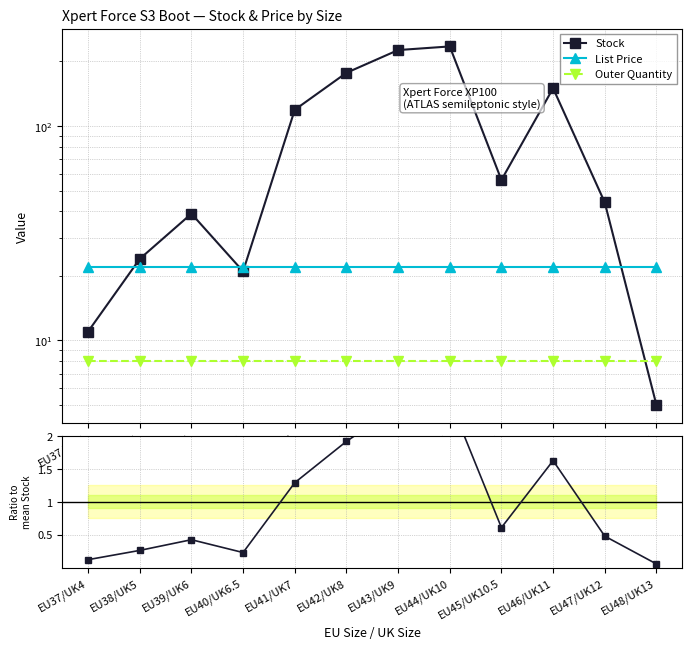

True or false: List Price has a value of 21.9 at EU47/UK12.

True